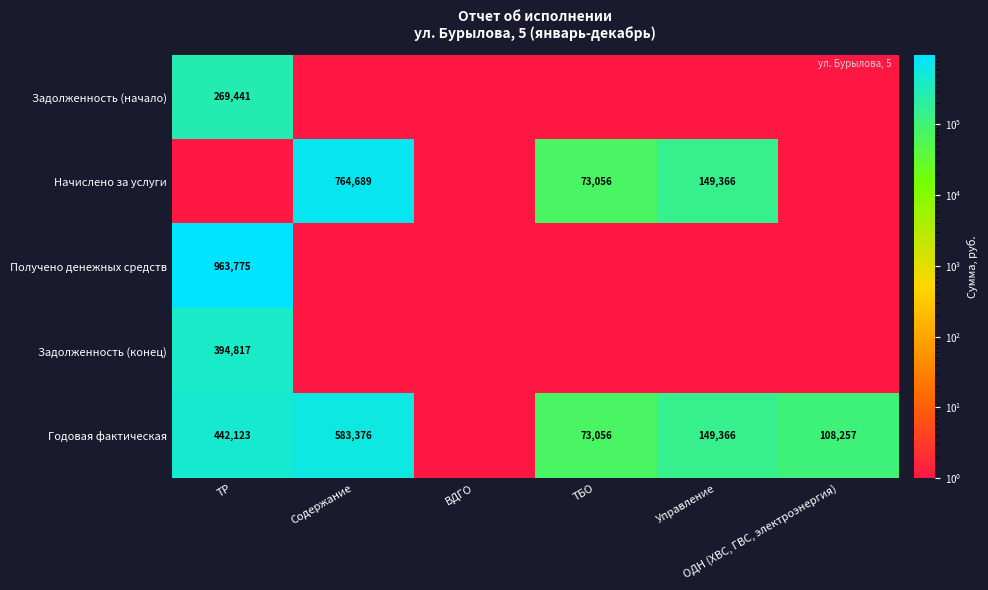

What is the total value across all series at ВДГО?

5.0